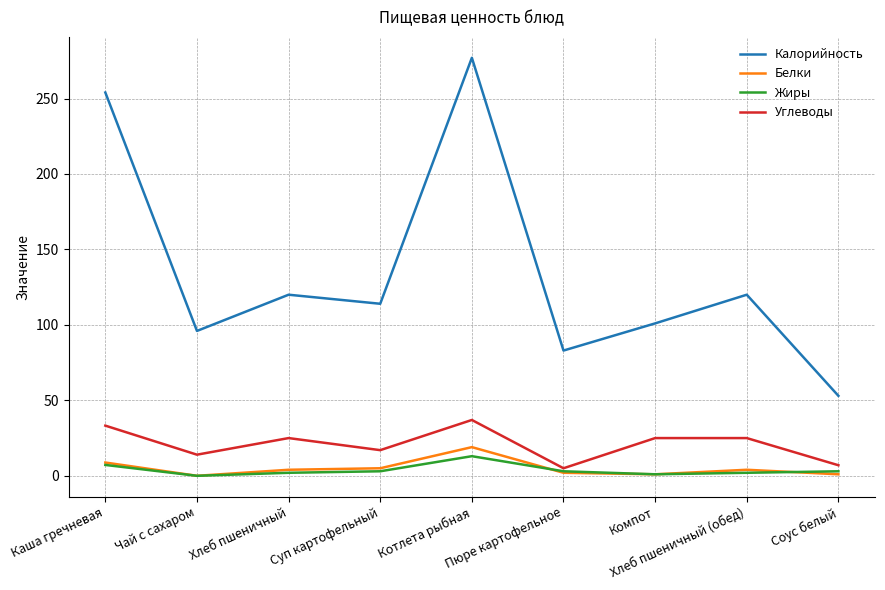

What is the sum of the Калорийность values at Хлеб пшеничный and Котлета рыбная?

397.0